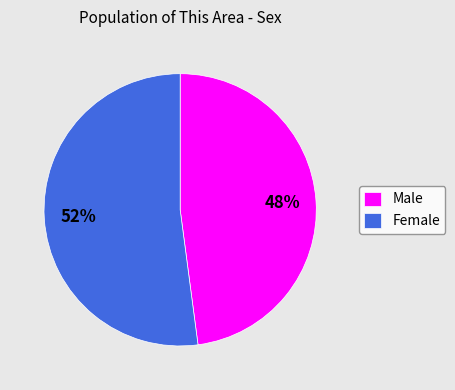

Which has a higher value, Male or Female?

Female